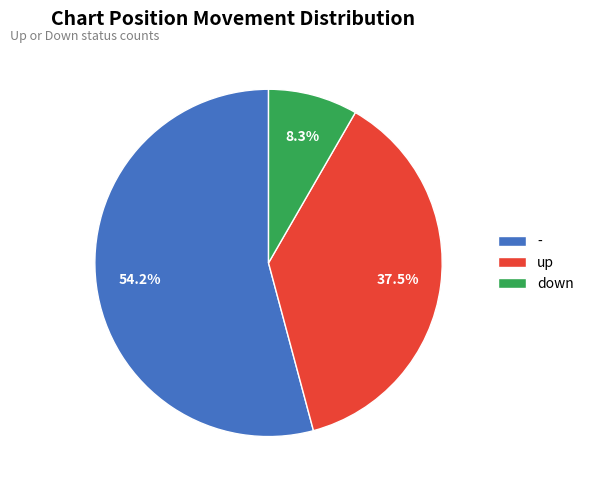

True or false: down accounts for 8% of the total.

True